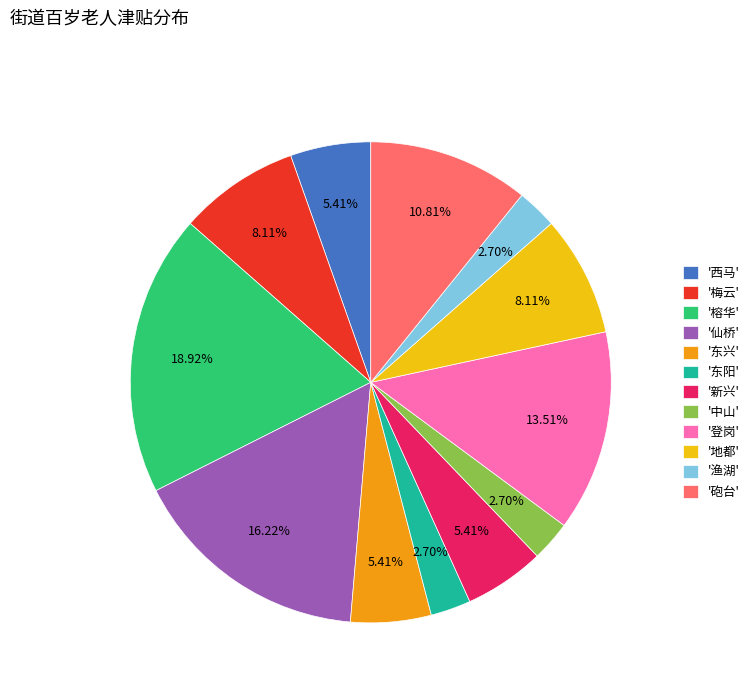

To the nearest percent, what is the difference between the largest and smallest slice percentages?

16%